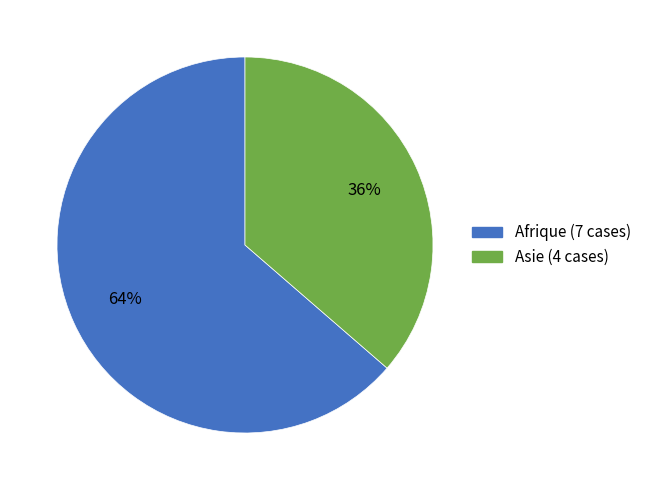

To the nearest percent, what is the average slice percentage?

50%